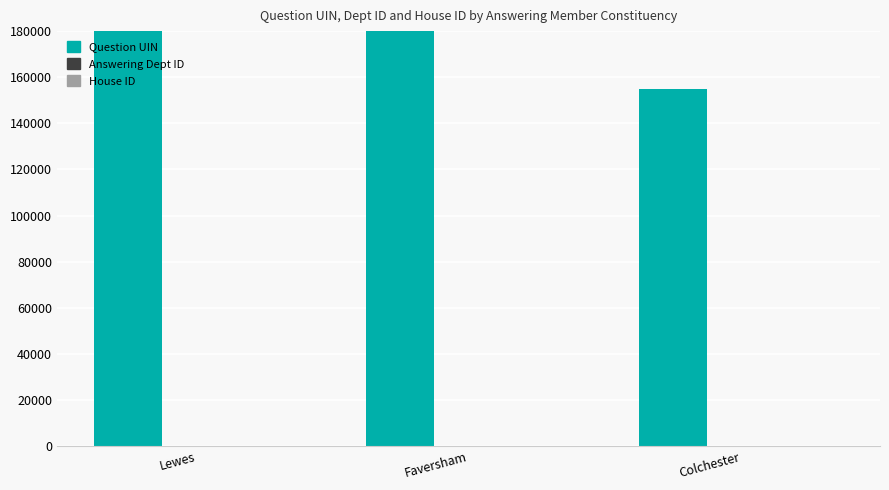

Which series has the widest spread of values?

Question UIN